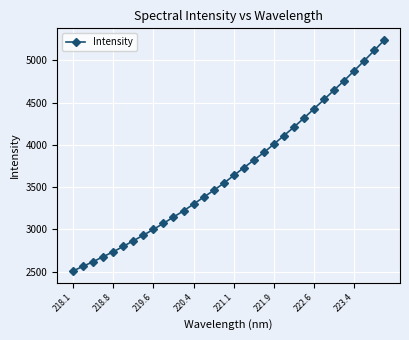

What is the smallest value displayed?

2506.0